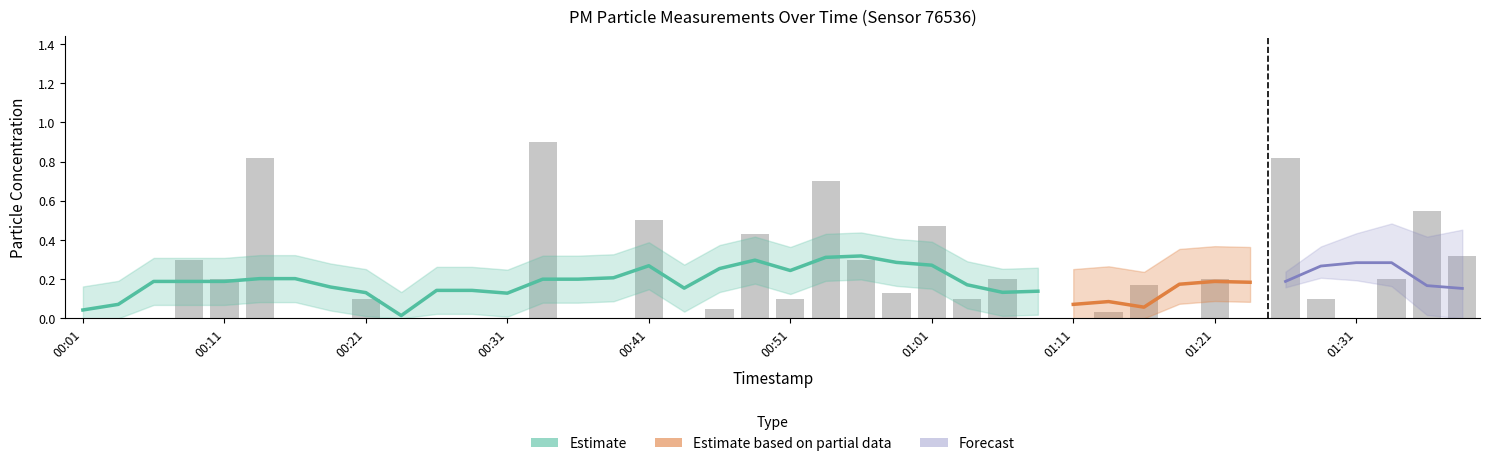

The chart shows a value of 0.7 at 00:48. True or false?

False